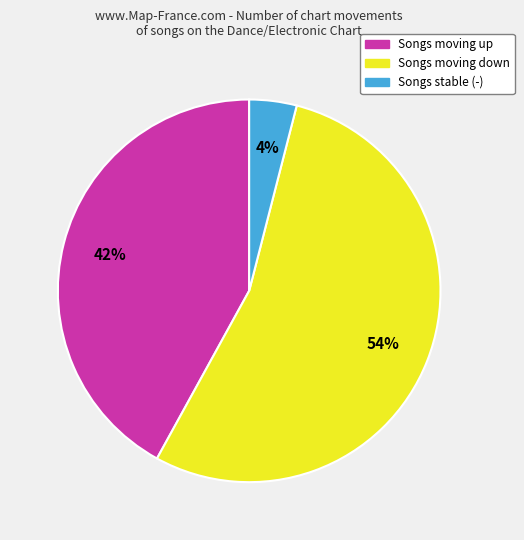

To the nearest percent, what is the average slice percentage?

33%